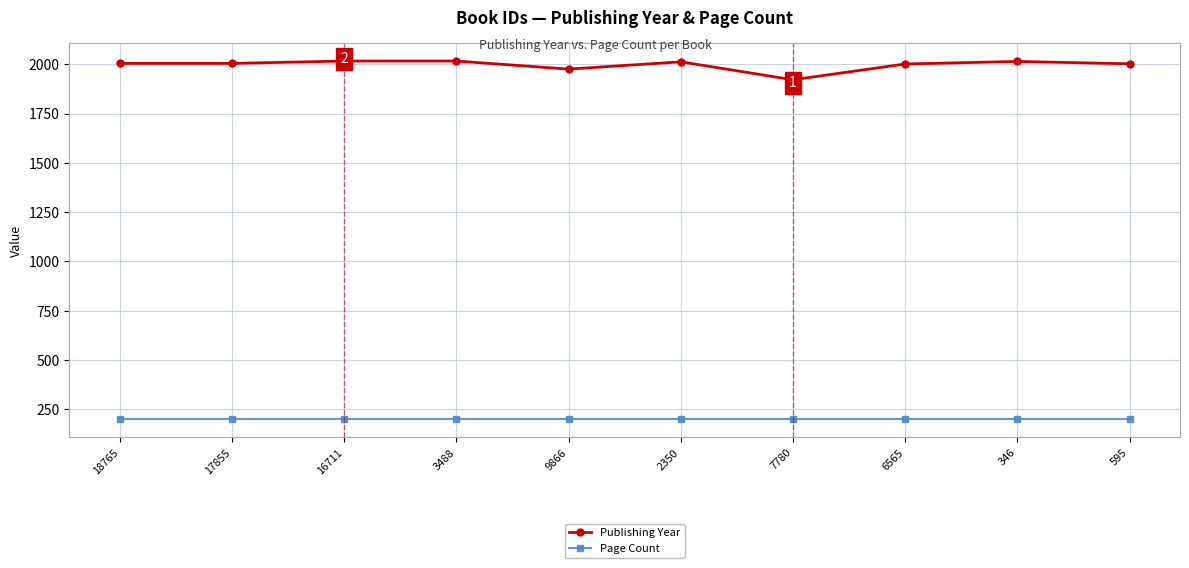

True or false: Publishing Year and Page Count intersect in this chart.

False